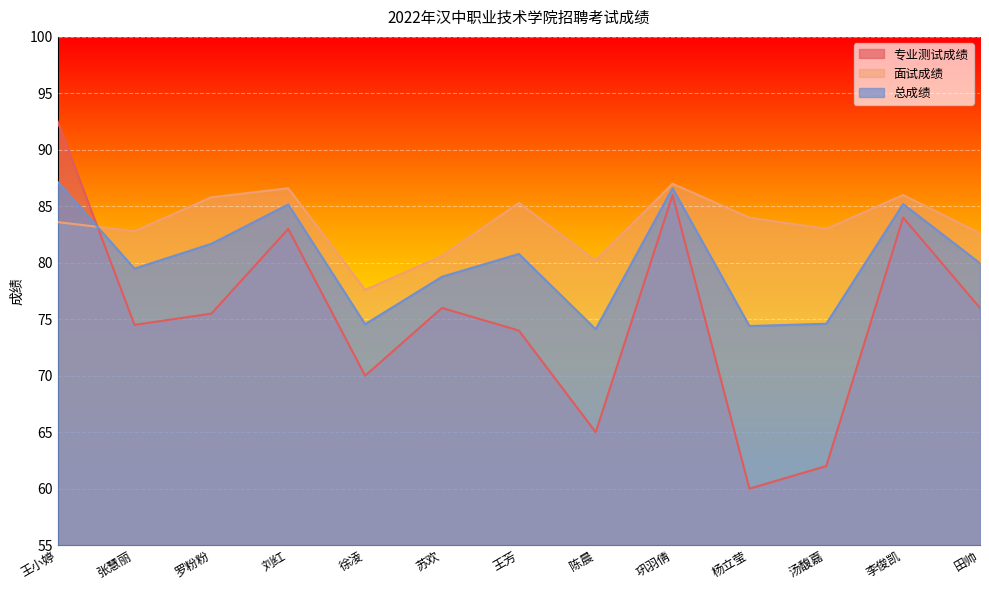

What is the sum of the 面试成绩 values at 王芳 and 徐凌?

162.9